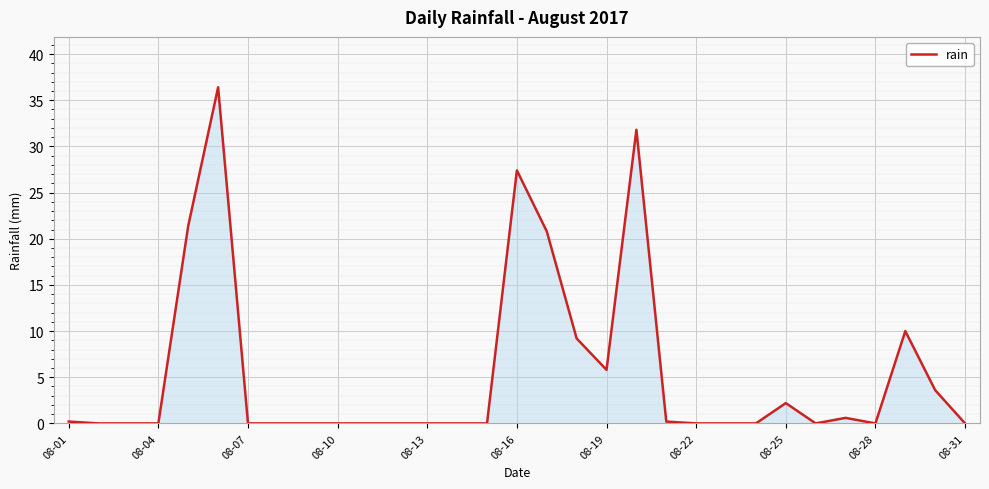

What is the greatest value displayed?

36.4